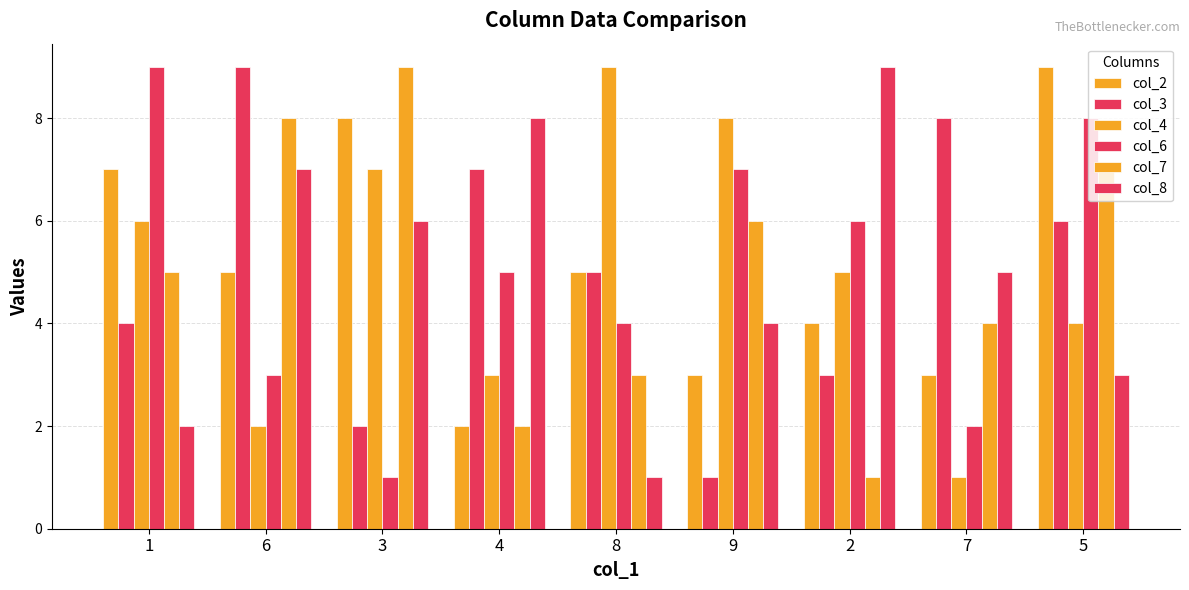

Are the bars grouped side by side (vs. stacked)?

Yes